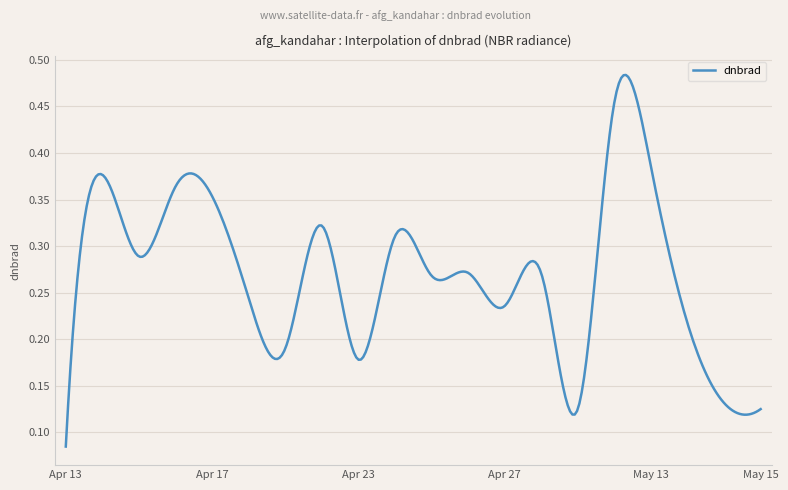

Does the chart display data point markers on the line(s)?

No